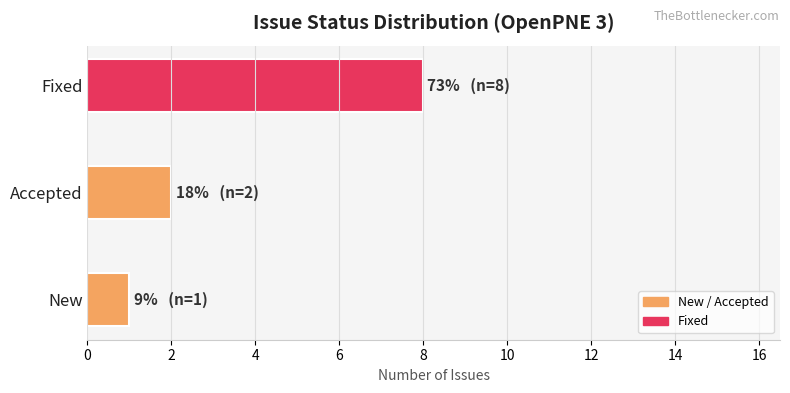

Are the bars grouped side by side (vs. stacked)?

No